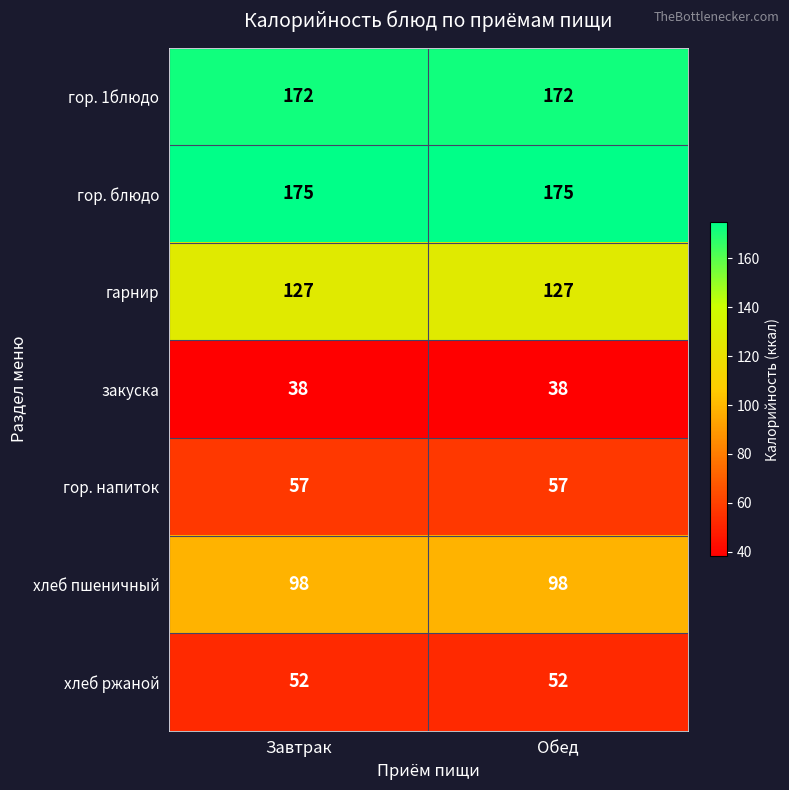

What is the sum of the гарнир values at Завтрак and Обед?

254